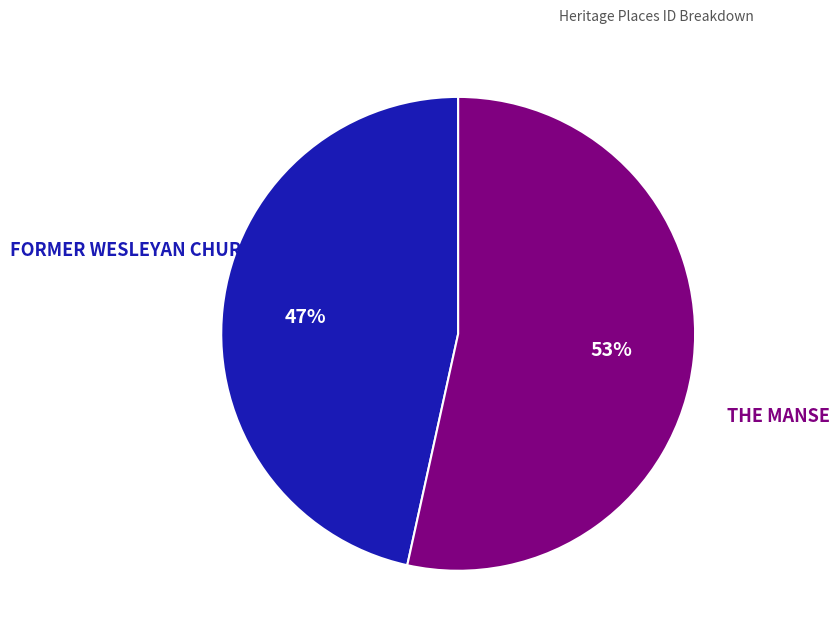

Which category has the biggest portion of the pie?

THE MANSE